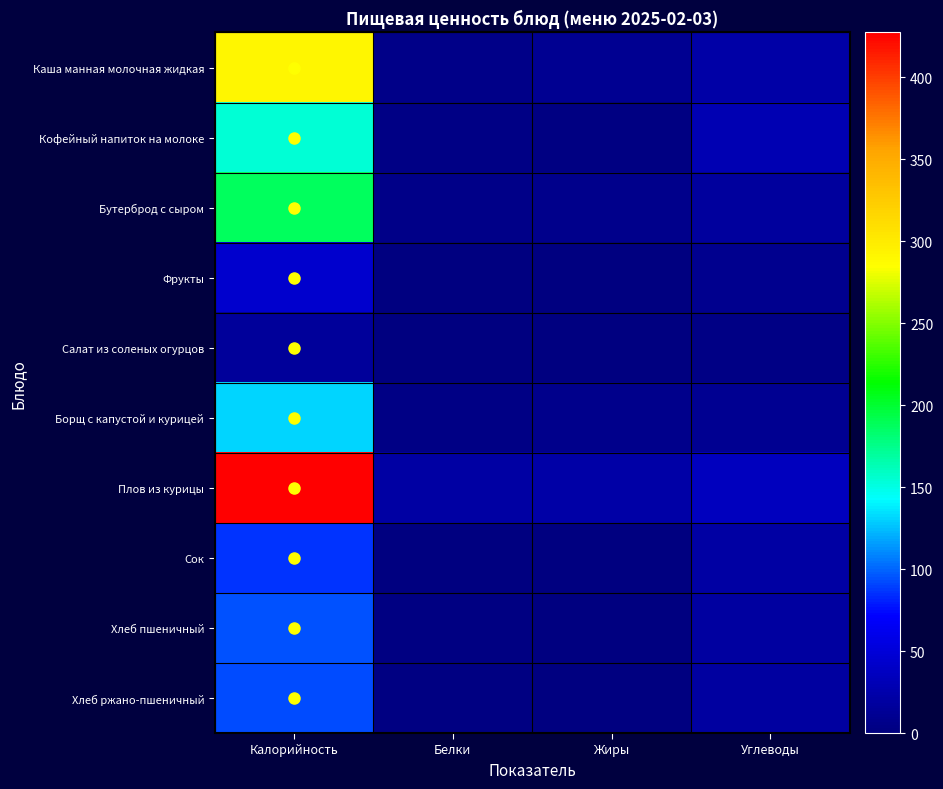

What is the total value across all series at Жиры?

53.7